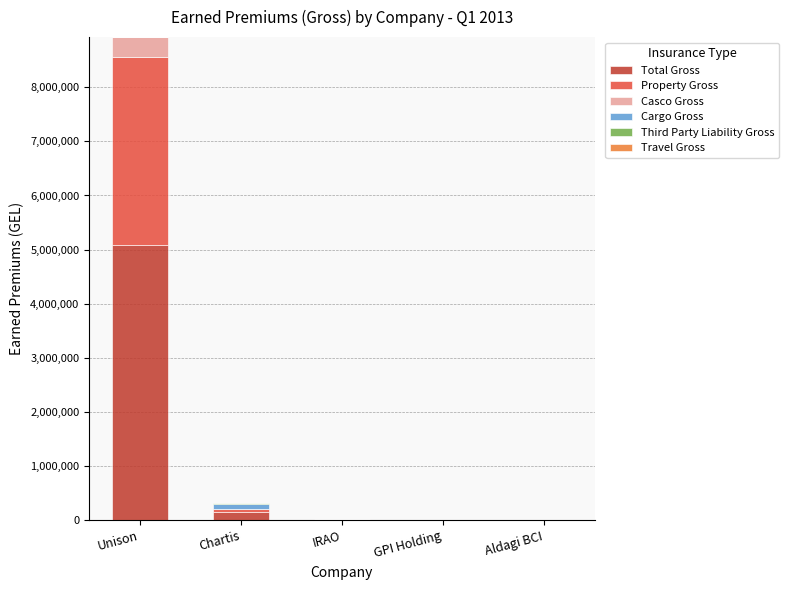

At which category is the sum across all series the highest?

Unison